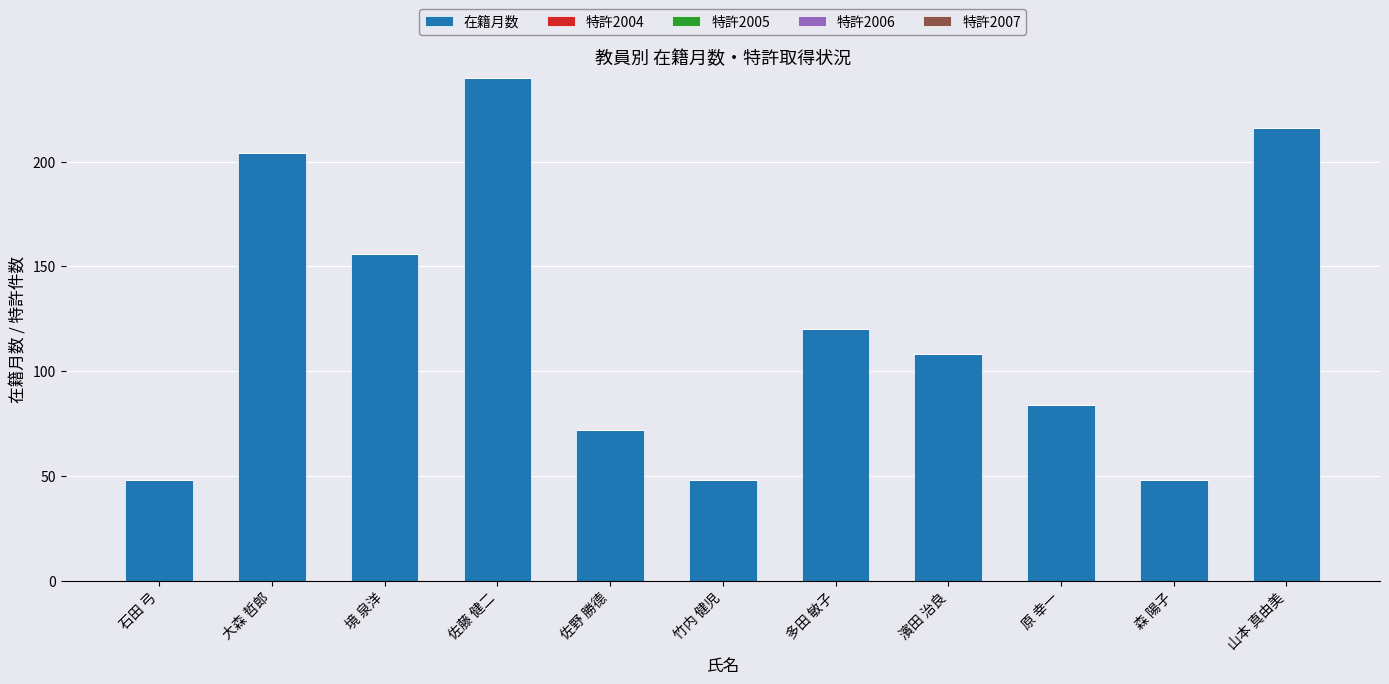

What value does the data have at 原 幸一?

84